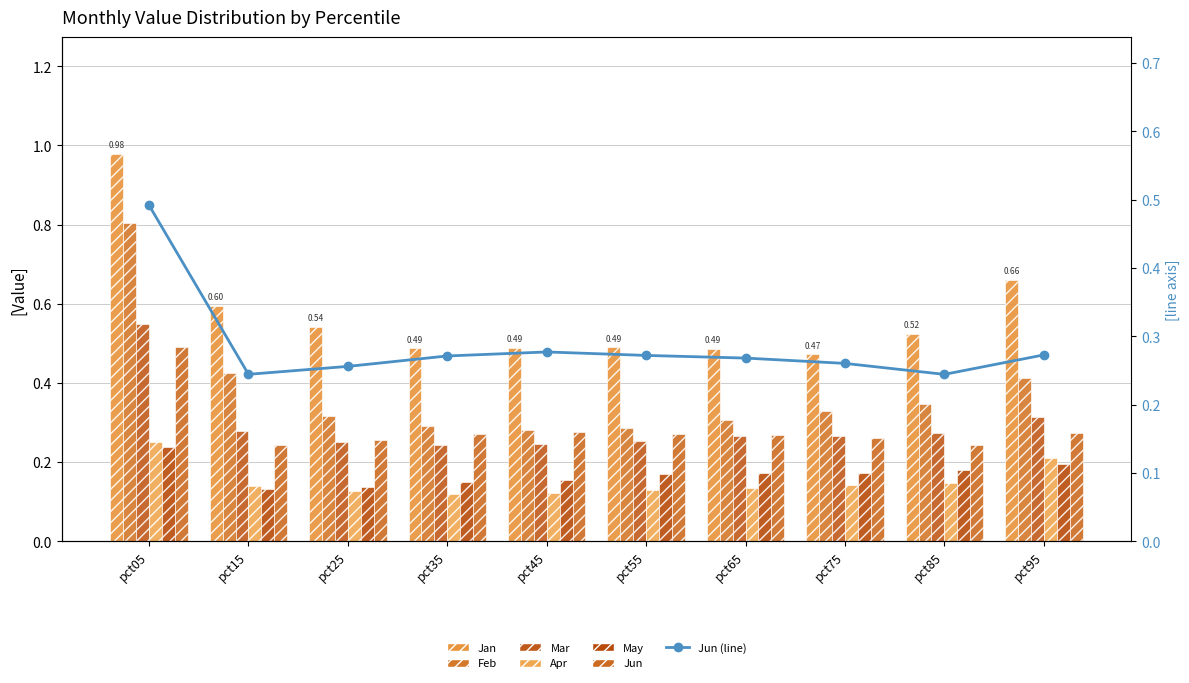

Which category has the highest value in the Apr series?

pct05